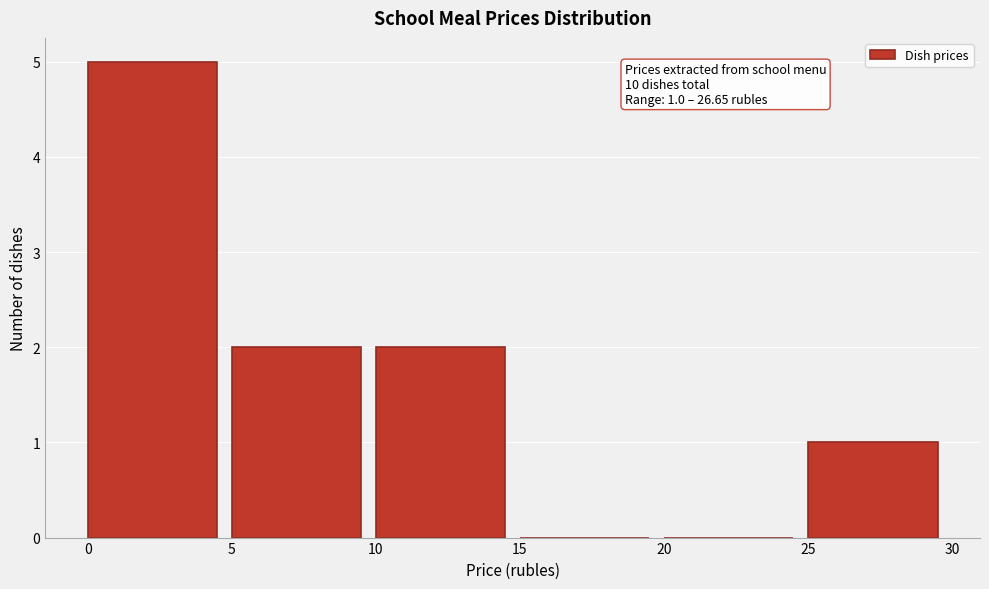

Over which range of the x-axis is the bar tallest?

0 to 5